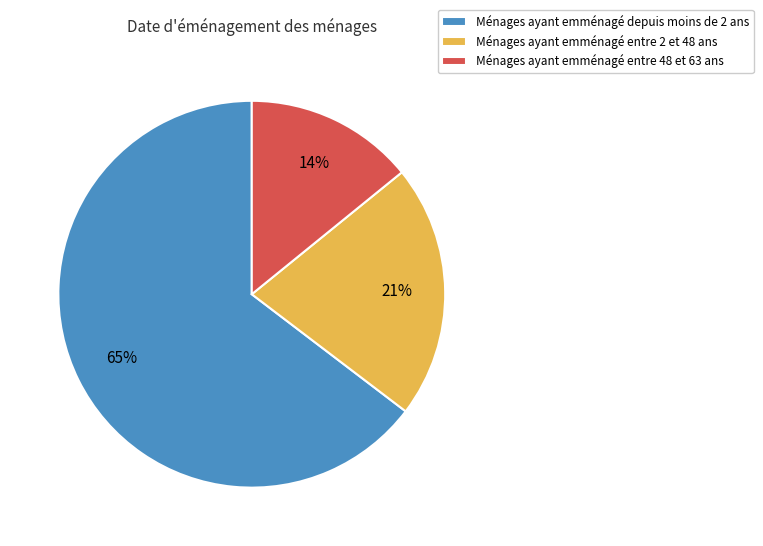

How many segments does this pie chart have?

3